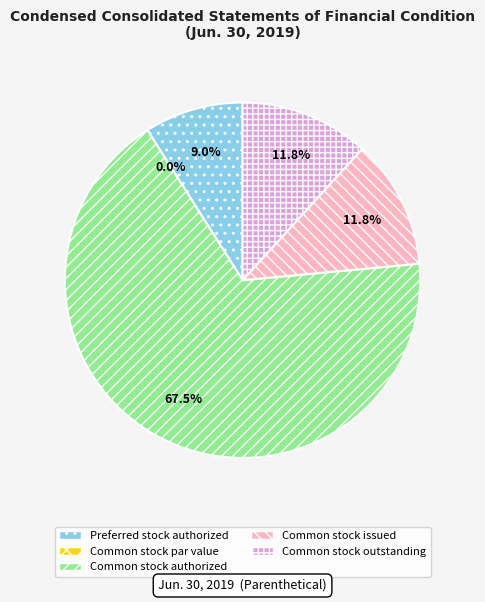

What percentage is the Common stock issued slice, to the nearest percent?

12%